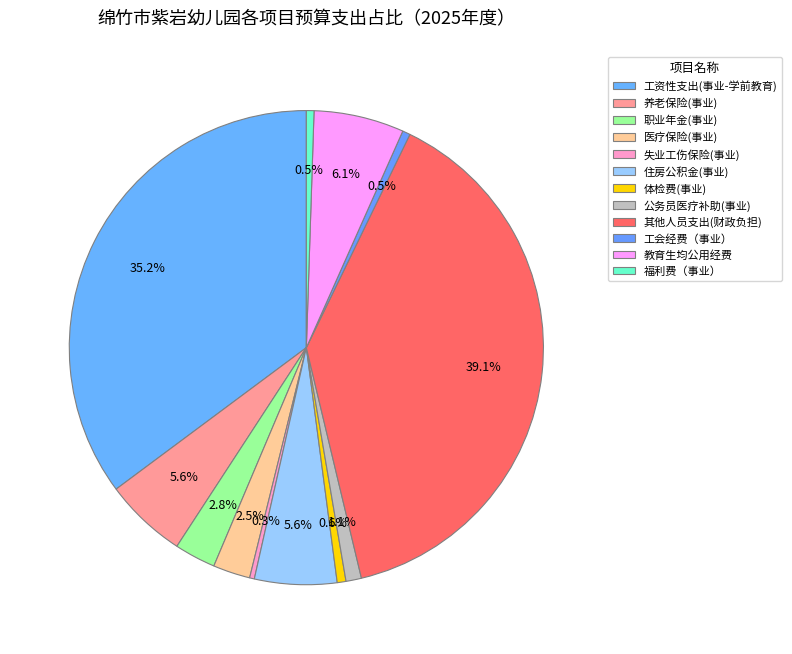

Is there any slice that represents more than half of the pie?

No